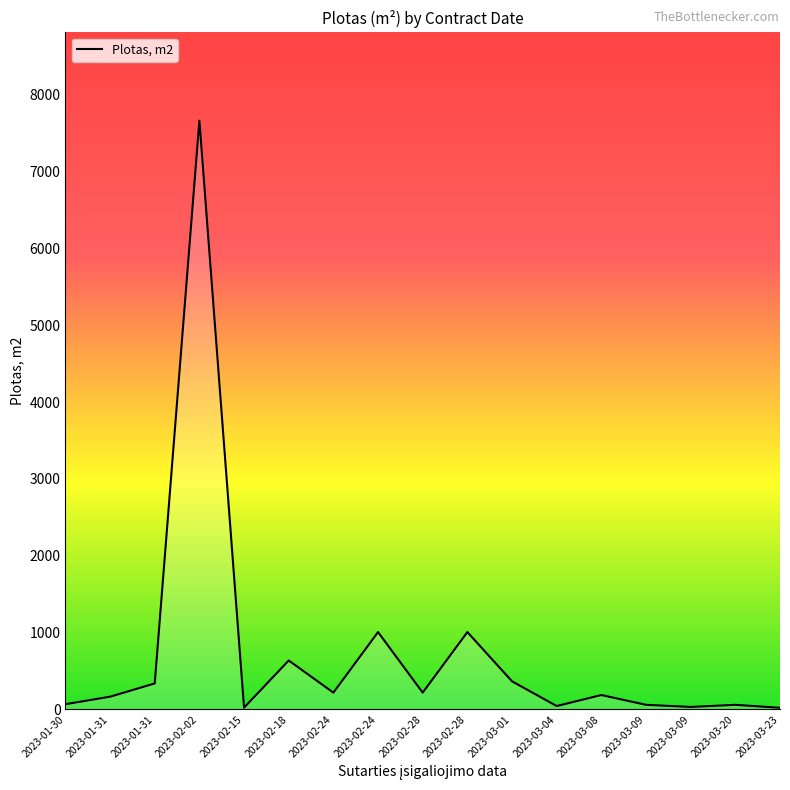

At which category does the chart reach its peak across all series?

2023-02-02